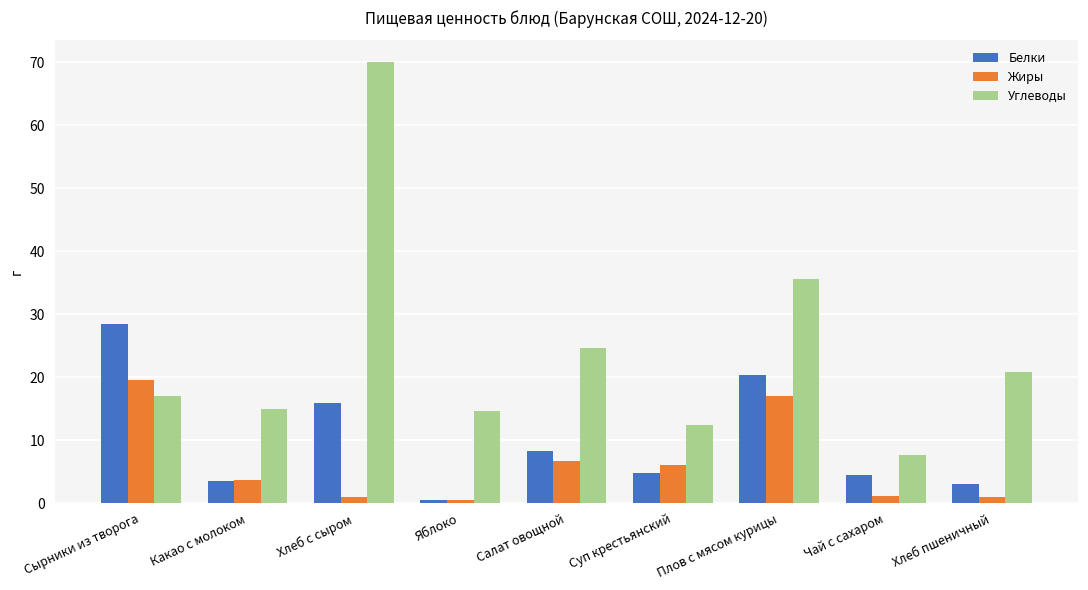

The Углеводы series shows 116.7 at Хлеб с сыром. True or false?

False